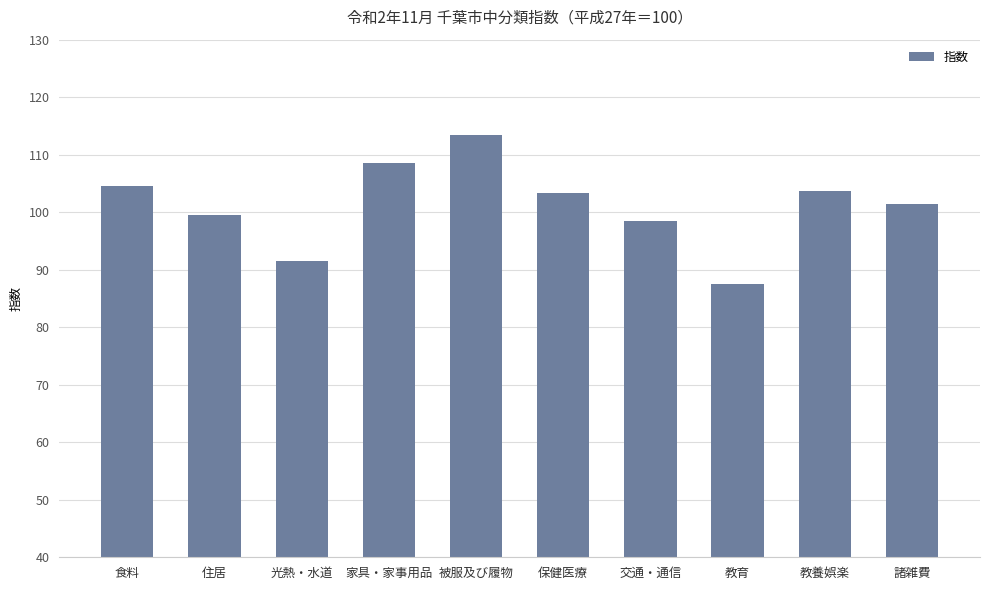

What is the value of the 2nd bar from the left?

99.6